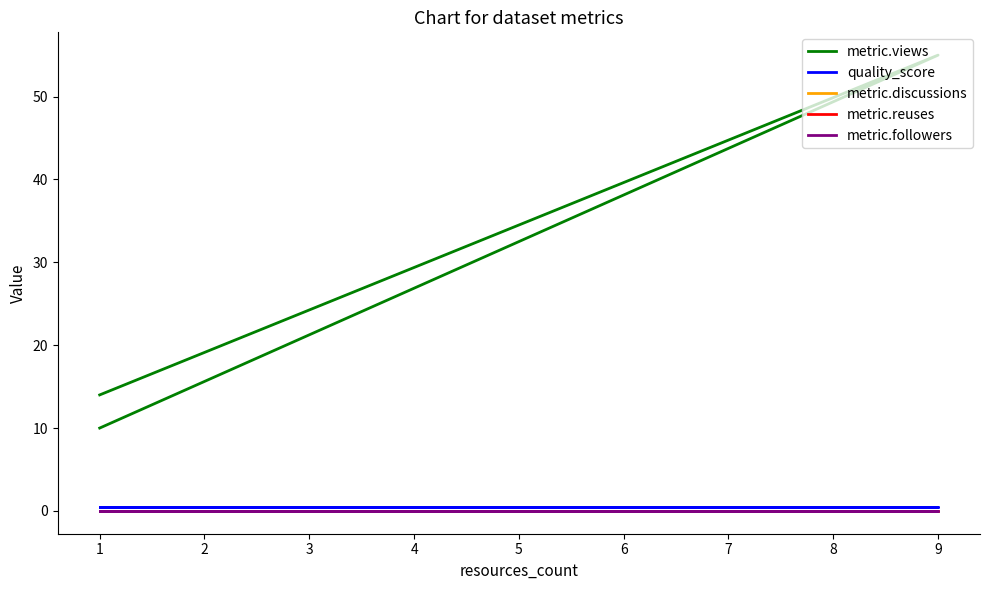

List the series in order of their peak value, lowest first.

metric.discussions, metric.reuses, metric.followers, quality_score, metric.views